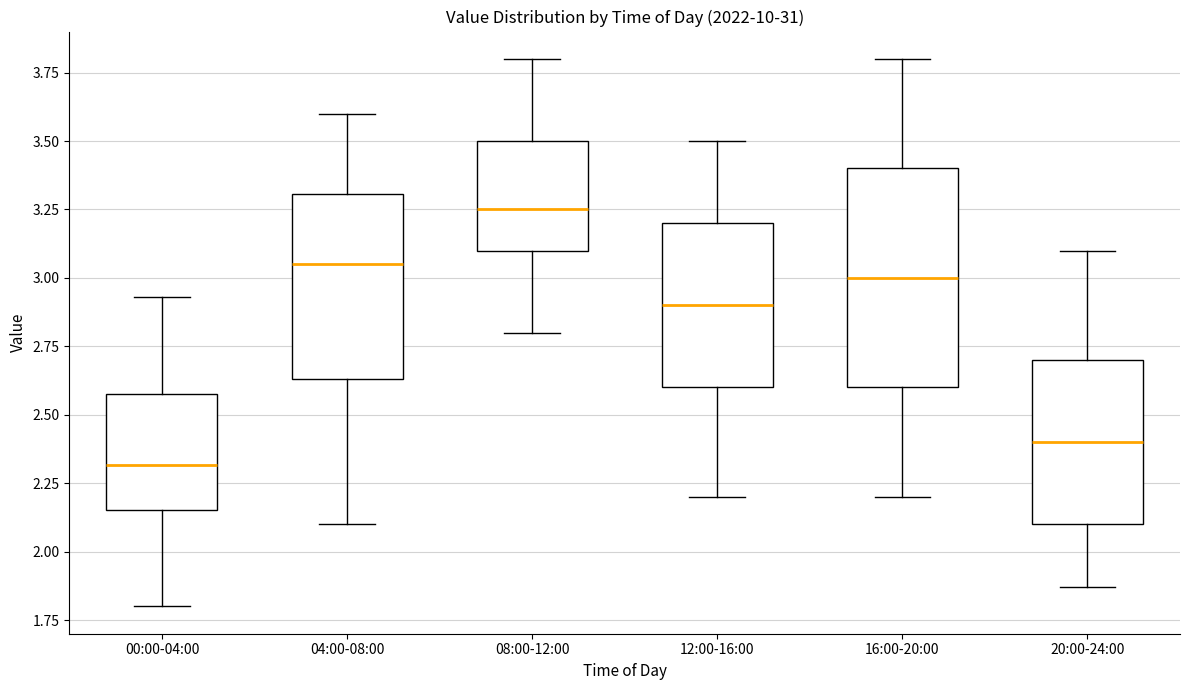

Comparing the boxes themselves (not the whiskers), which one is the tallest?

16:00-20:00